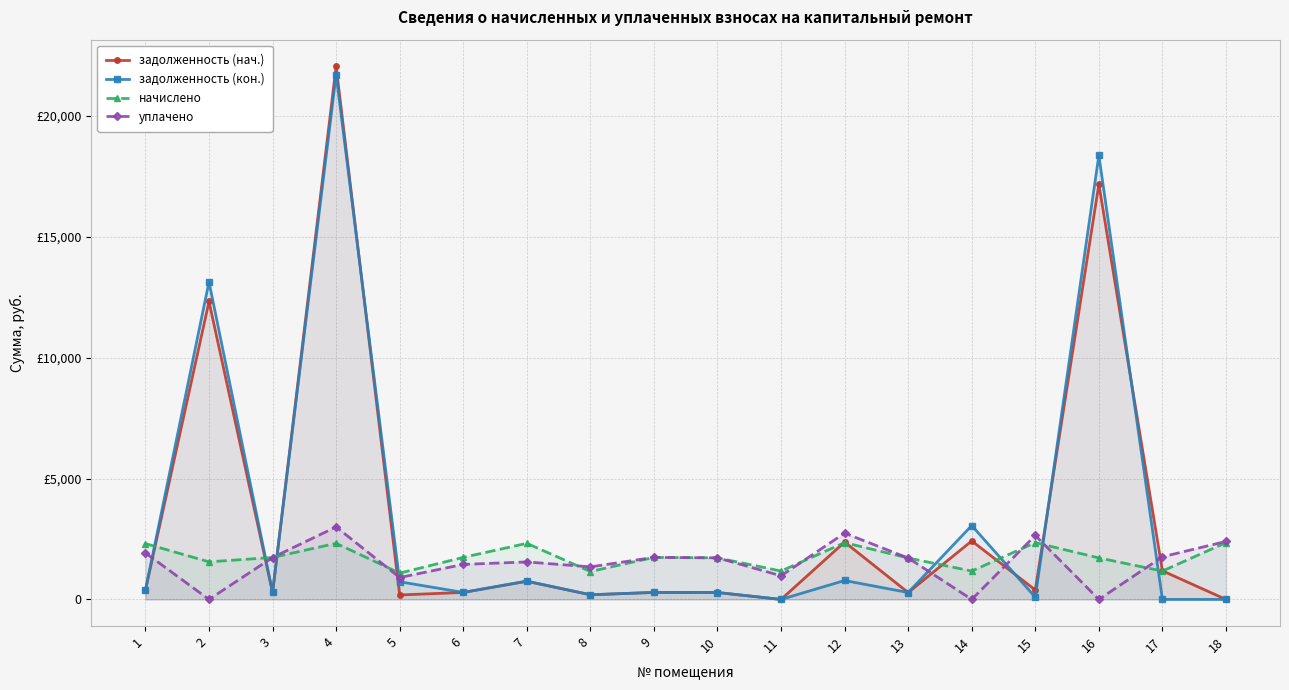

Reading left to right, transcribe all the data shown in this chart.

задолженность (нач.): 1=384.5	2=12329.3	3=287.8	4=22061.2	5=184.3	6=289.5	7=750.5	8=192.4	9=289.1	10=286.5	11=0.0	12=2372.8	13=284.9	14=2419.7	15=391.6	16=17184.8	17=1183.2	18=0.0
задолженность (кон.): 1=384.6	2=13139.0	3=289.4	4=21721.9	5=730.5	6=289.9	7=757.5	8=192.4	9=289.8	10=286.3	11=0.0	12=783.1	13=285.3	14=3058.2	15=91.8	16=18378.9	17=0.0	18=0.0
начислено: 1=2308.7	2=1555.0	3=1736.3	4=2321.4	5=1087.6	6=1739.5	7=2321.4	8=1154.3	9=1739.5	10=1720.4	11=1173.4	12=2350.0	13=1714.0	14=1173.4	15=2350.0	16=1717.2	17=1173.4	18=2350.0
уплачено: 1=1923.9	2=0.0	3=1733.9	4=3000.0	5=906.3	6=1448.5	7=1551.7	8=1346.7	9=1739.3	10=1720.8	11=978.0	12=2741.9	13=1714.0	14=0.0	15=2649.0	16=0.0	17=1763.3	18=2400.0